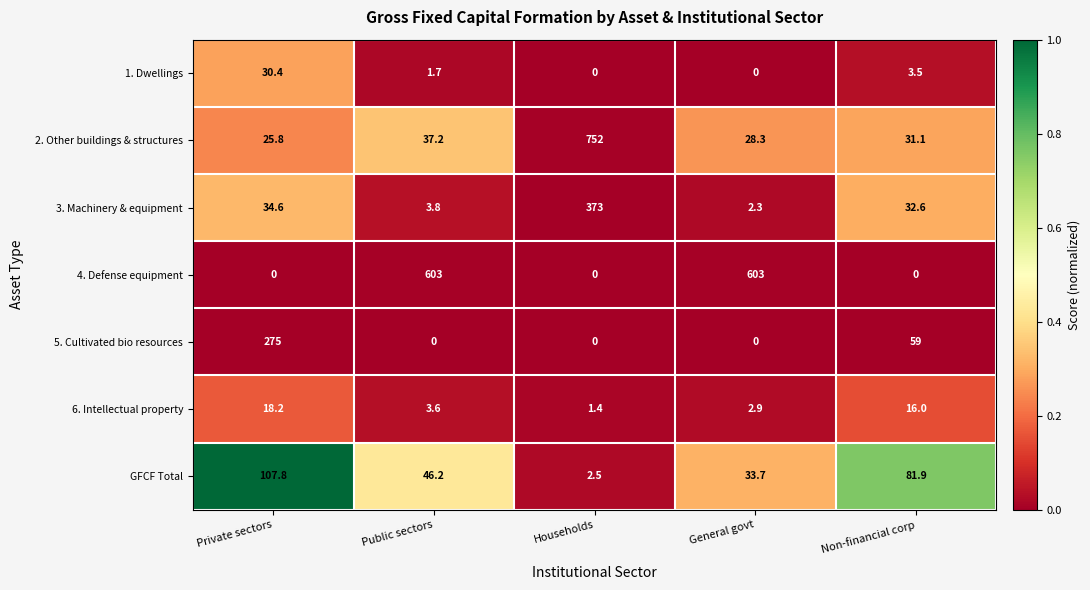

What is the maximum value shown in the chart?

752.0